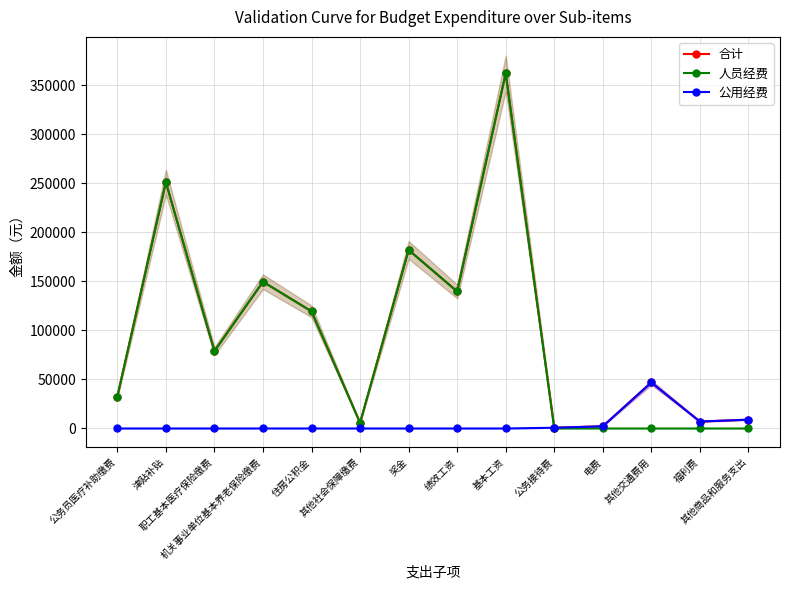

What value does the 公用经费 series have at 其他交通费用?

46900.0